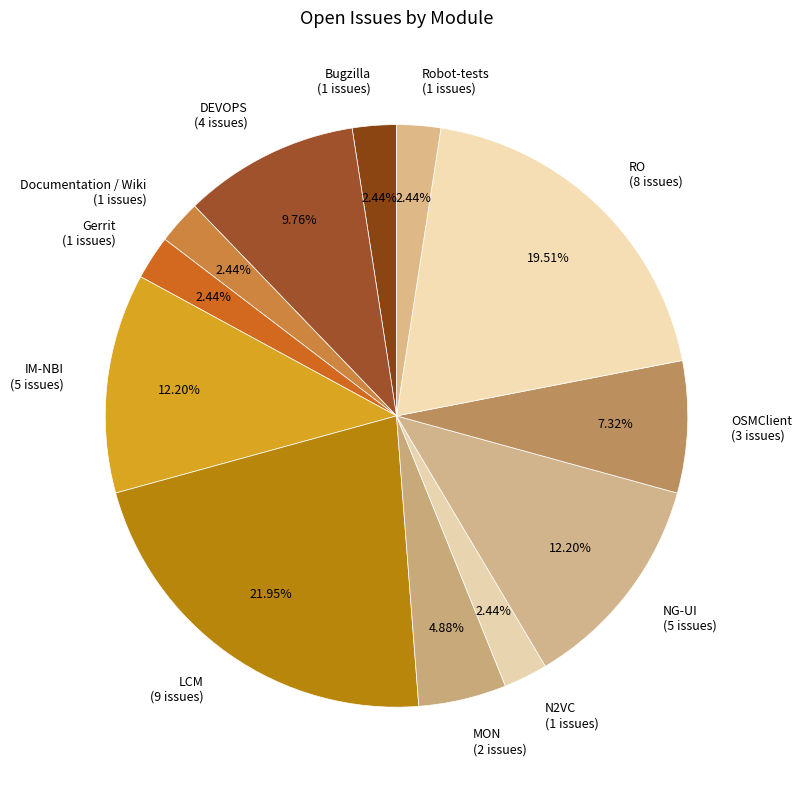

What is the total percentage of OSMClient and DEVOPS?

17.1%